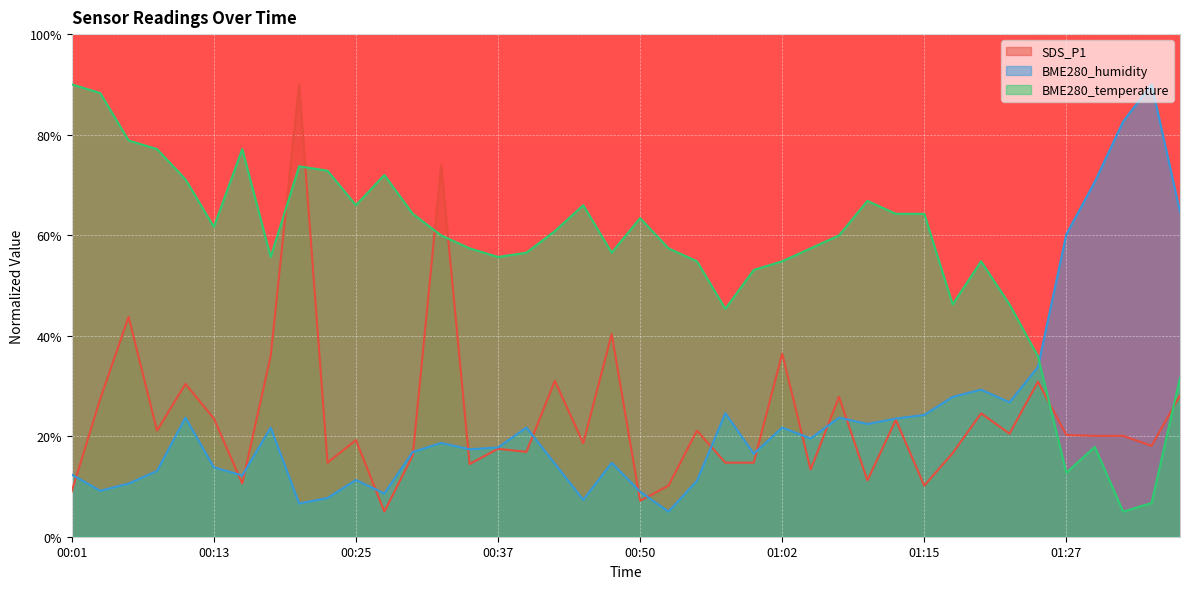

How many data points in BME280_humidity are above 18?

20